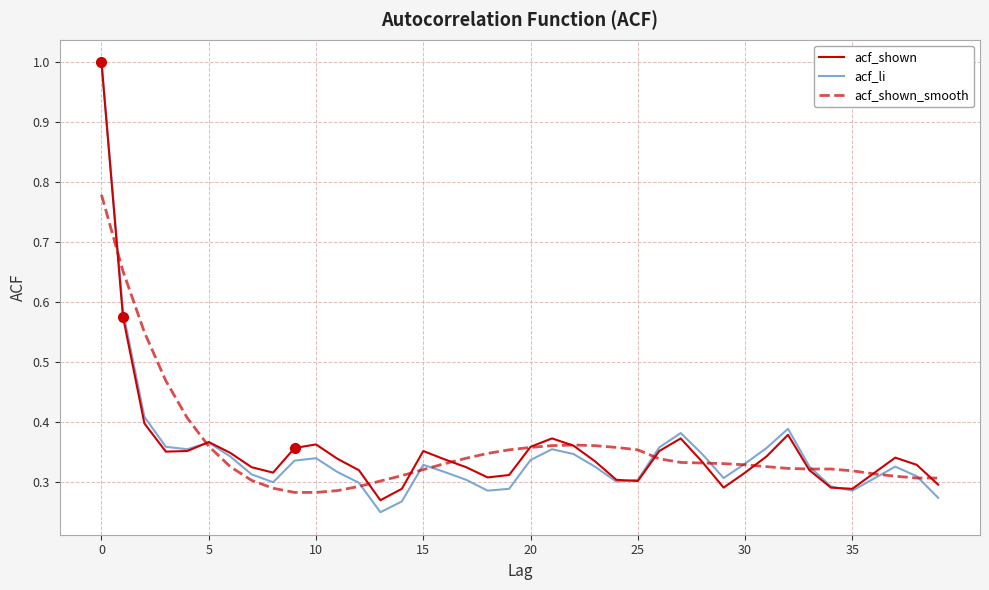

Which series has the widest spread of values?

acf_li